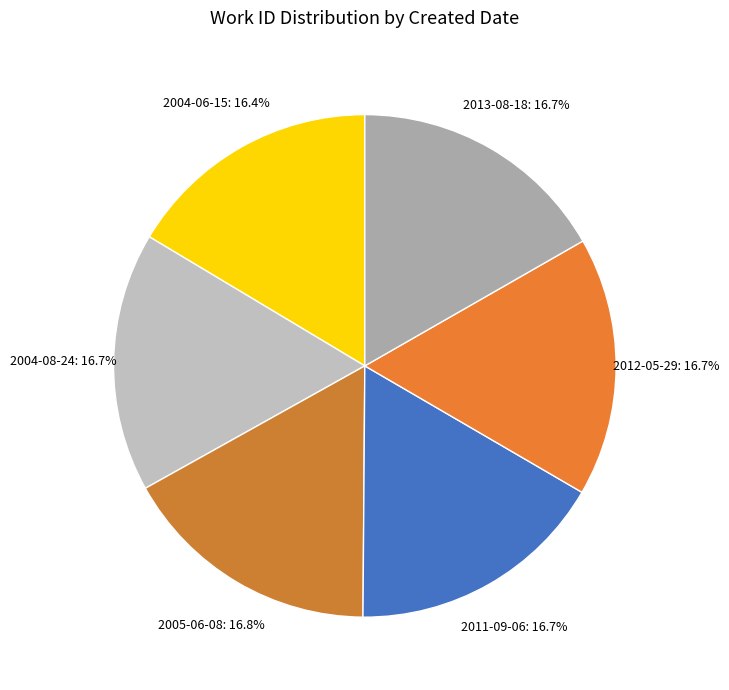

Approximately how many times larger is the value at 2013-08-18 compared to 2004-06-15?

1.0